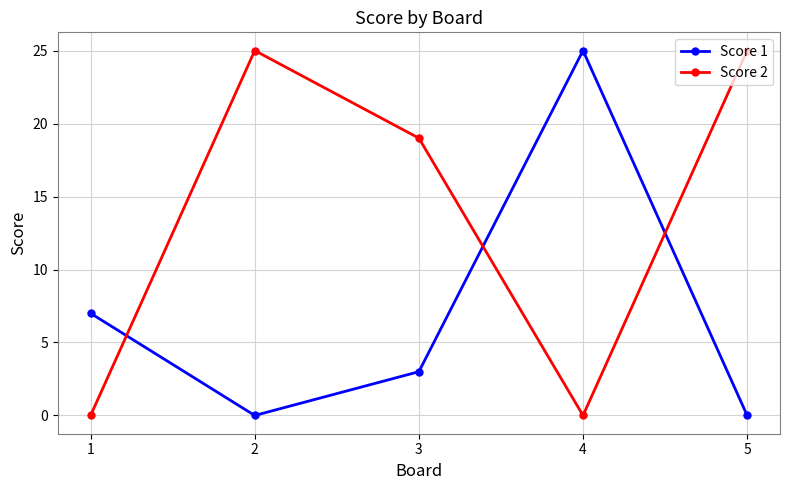

What is the difference between the highest and lowest values at 2?

25